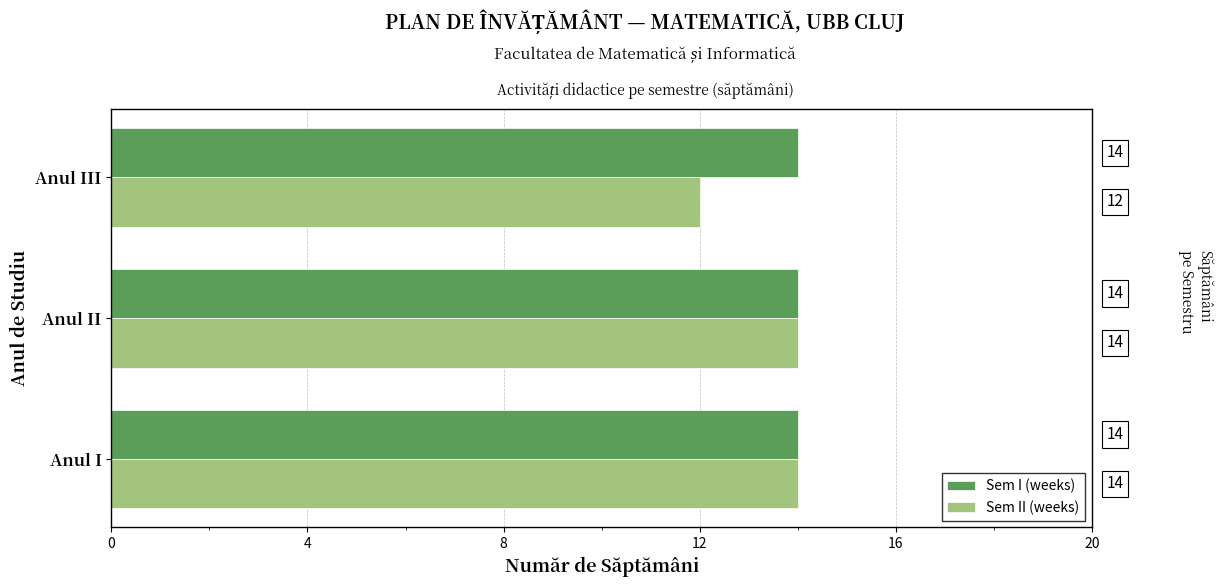

What is the sum of all Sem I (weeks) values?

42